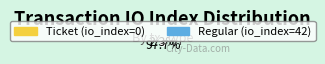

Between Regular (io_index=42) and Ticket (io_index=0), which is larger?

Regular (io_index=42)